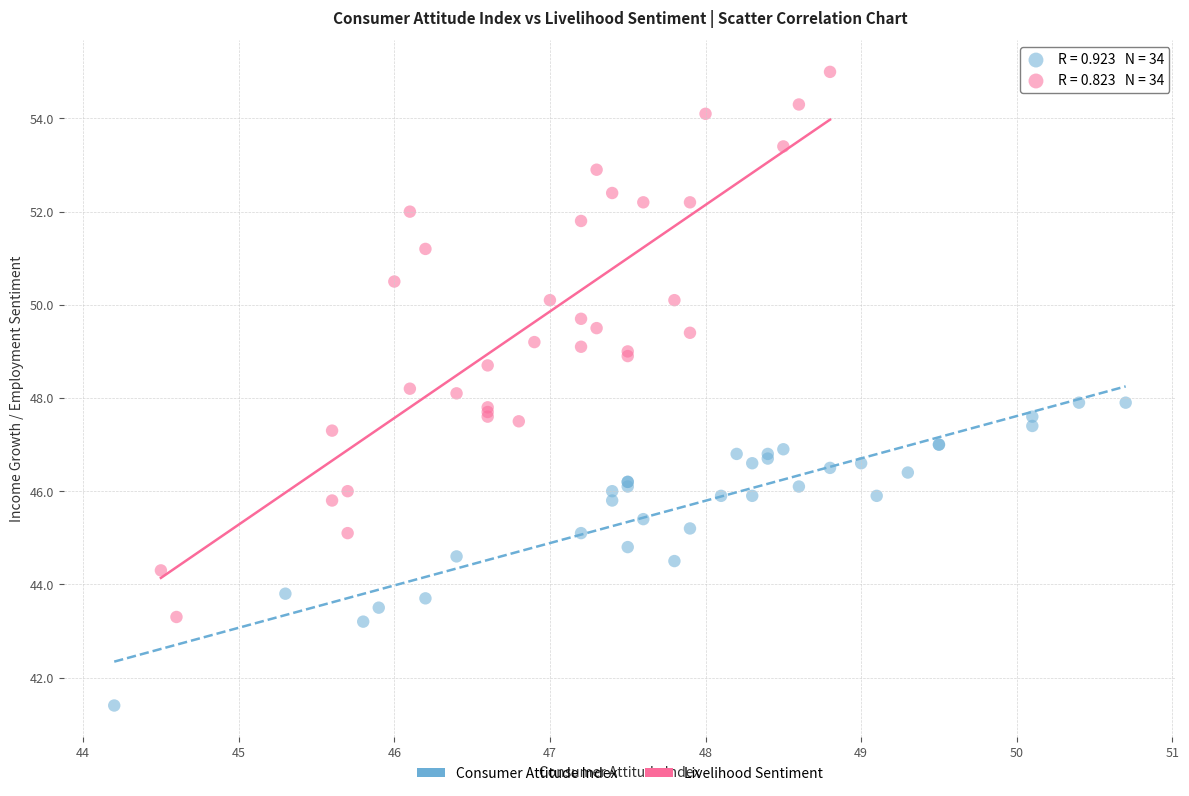

Which series contains the lowest Y value?

Consumer Attitude Index